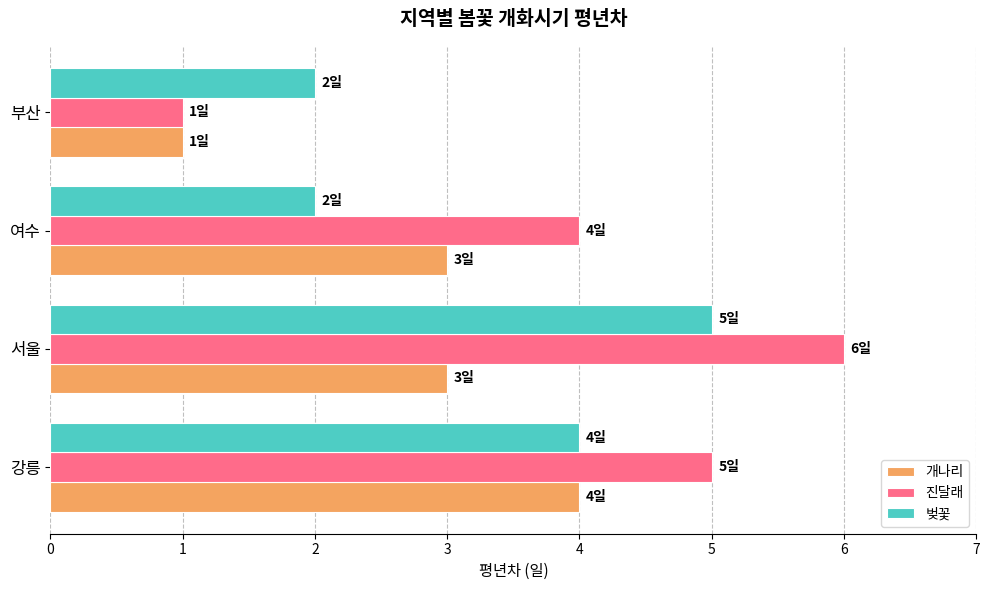

Count the number of data series in this chart.

3